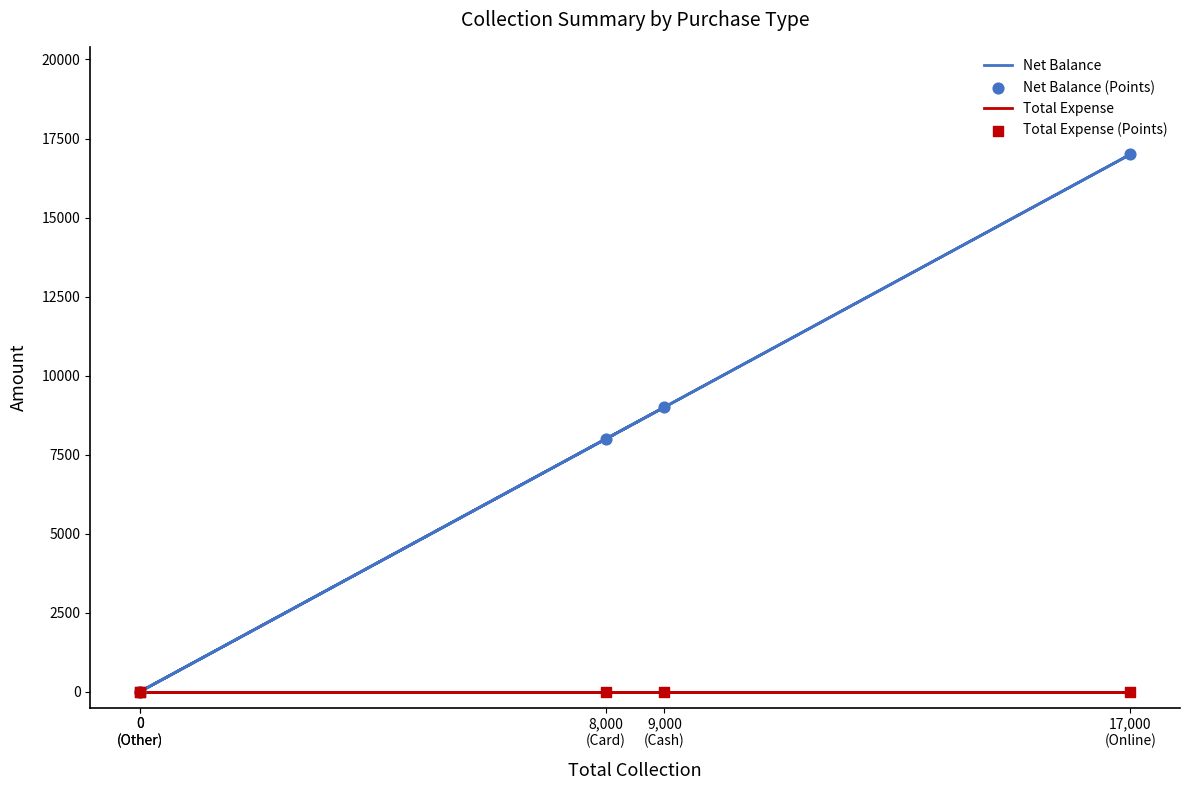

What are all the series names shown in the legend?

Net Balance, Total Expense, Net Balance (Points), Total Expense (Points)